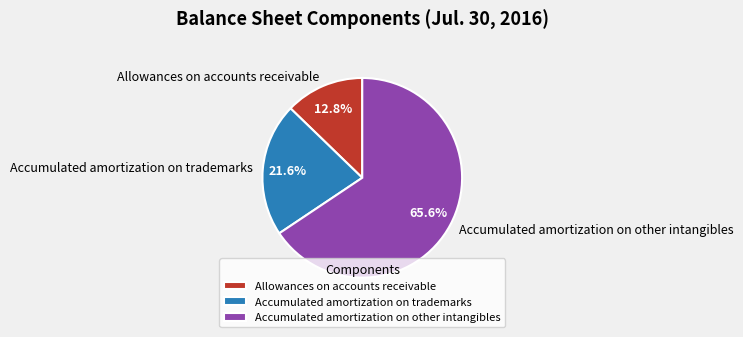

What is the smallest slice in the pie chart?

Allowances on accounts receivable